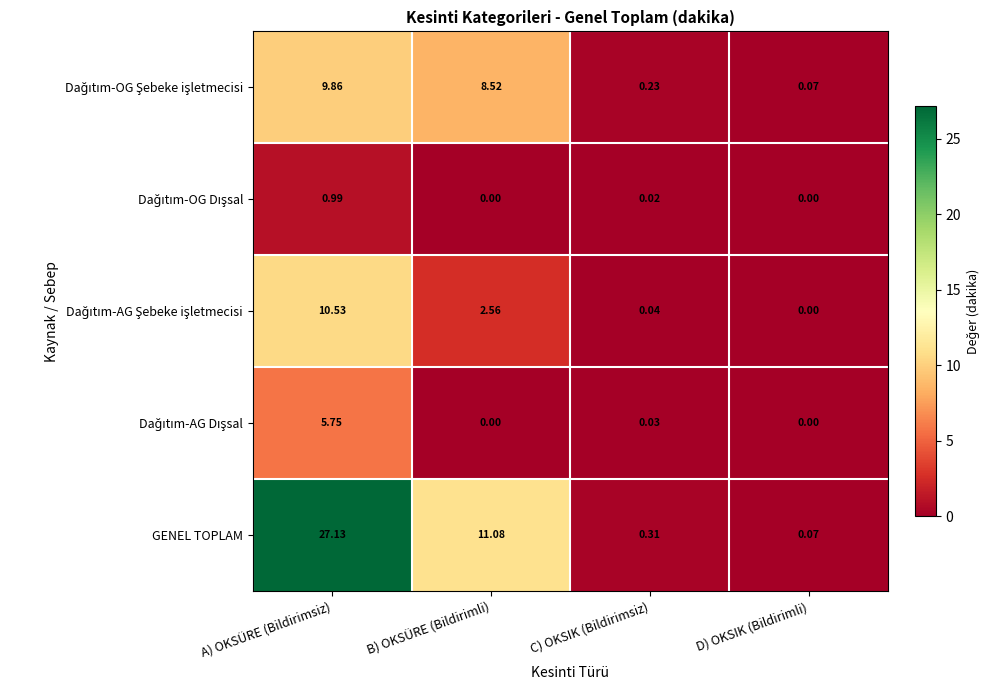

Which series changed the most between A) OKSÜRE (Bildirimsiz) and B) OKSÜRE (Bildirimli)?

GENEL TOPLAM